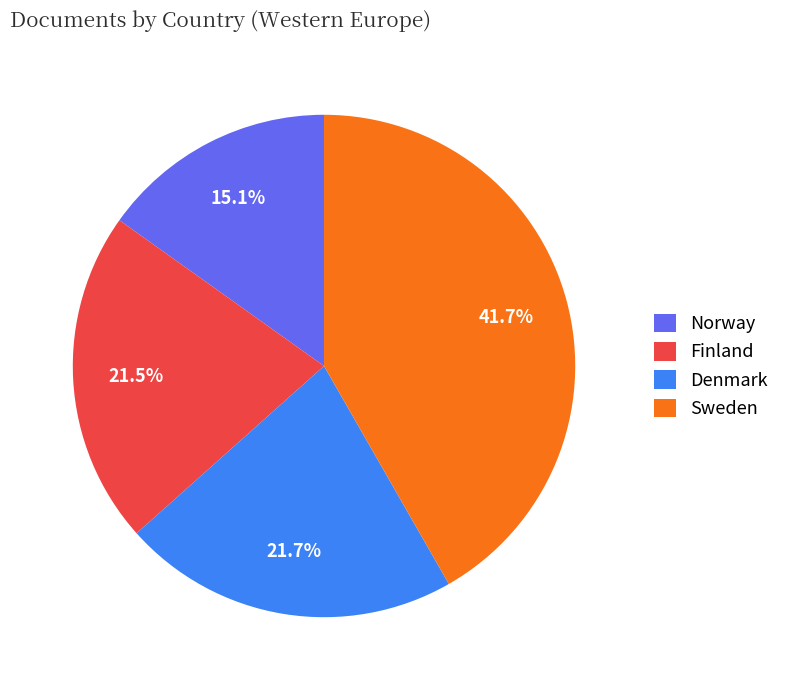

What is the total percentage of Finland and Sweden?

63.2%